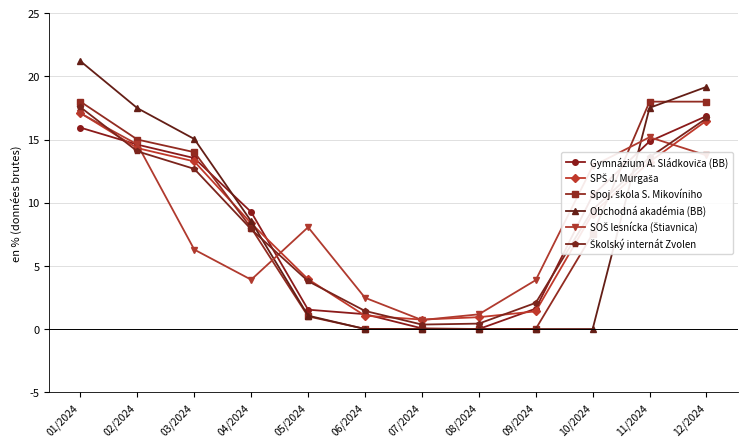

Which label corresponds to the largest value in the chart?

01/2024